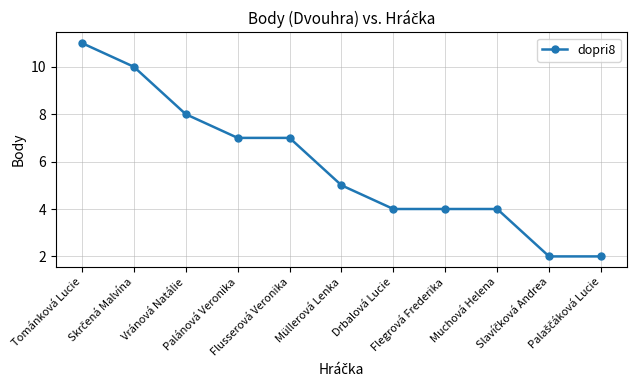

What is the maximum value shown in the chart?

11